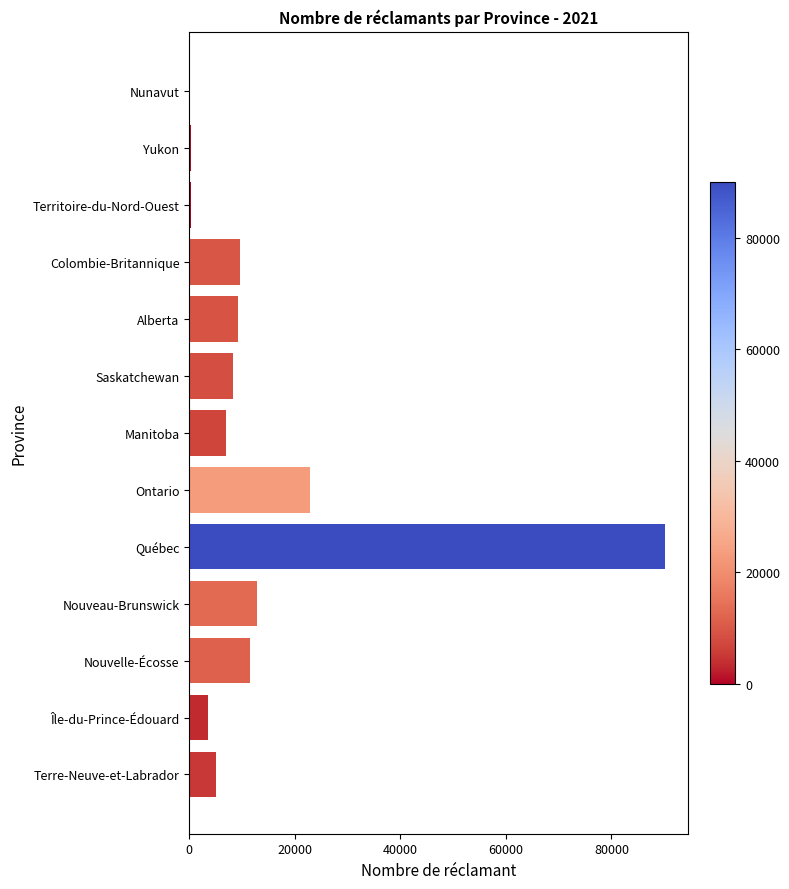

What is the sum of all values?

181089.0